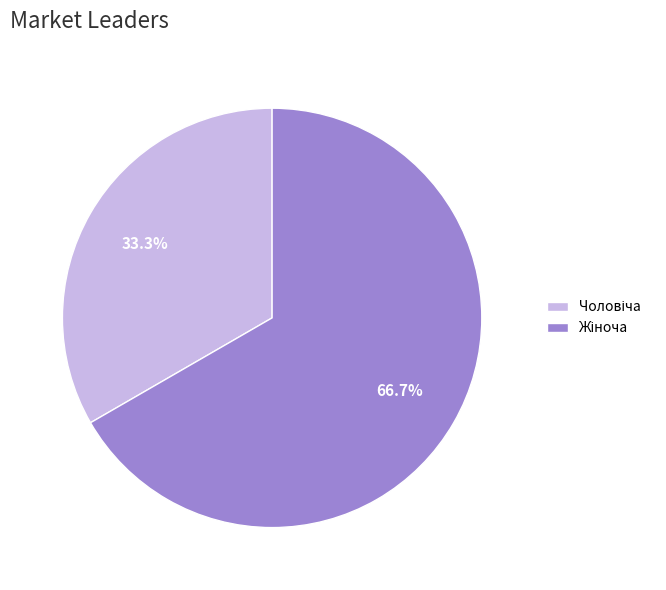

Is there any slice that represents more than half of the pie?

Yes